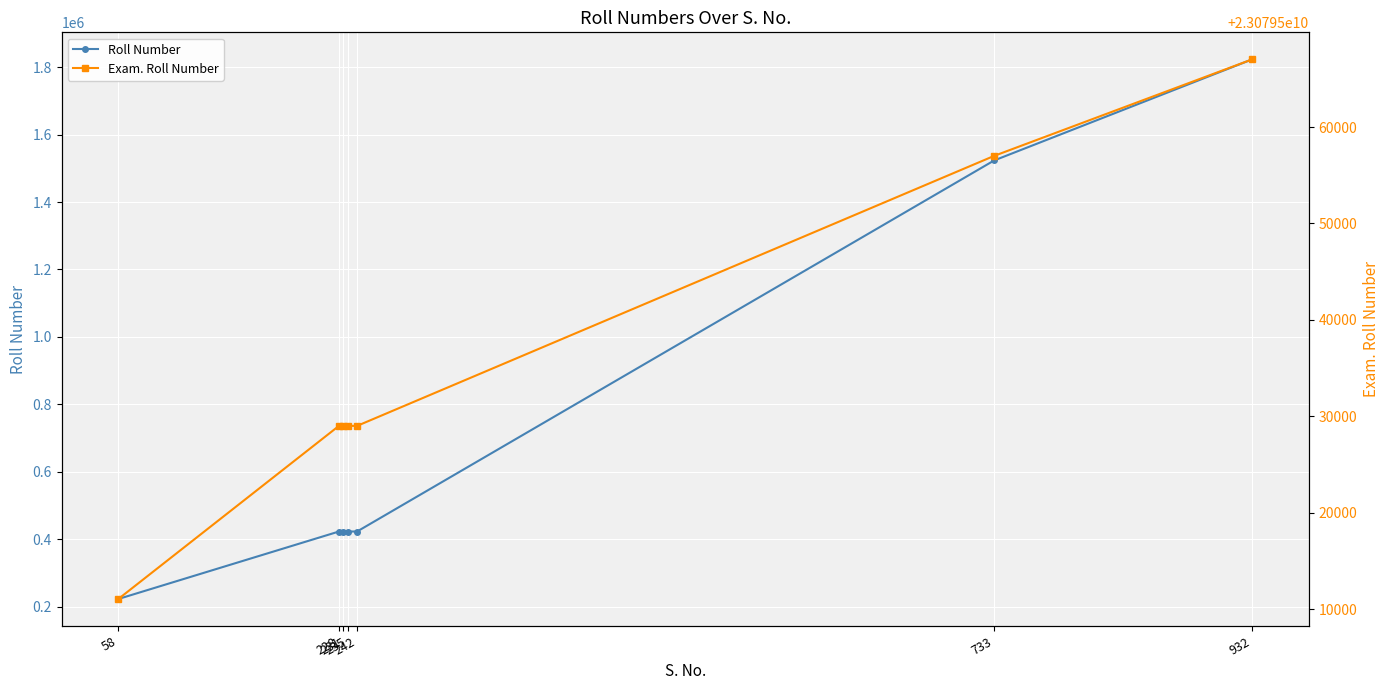

List the labels in order of Exam. Roll Number value, largest first.

932, 733, 231, 235, 242, 228, 58